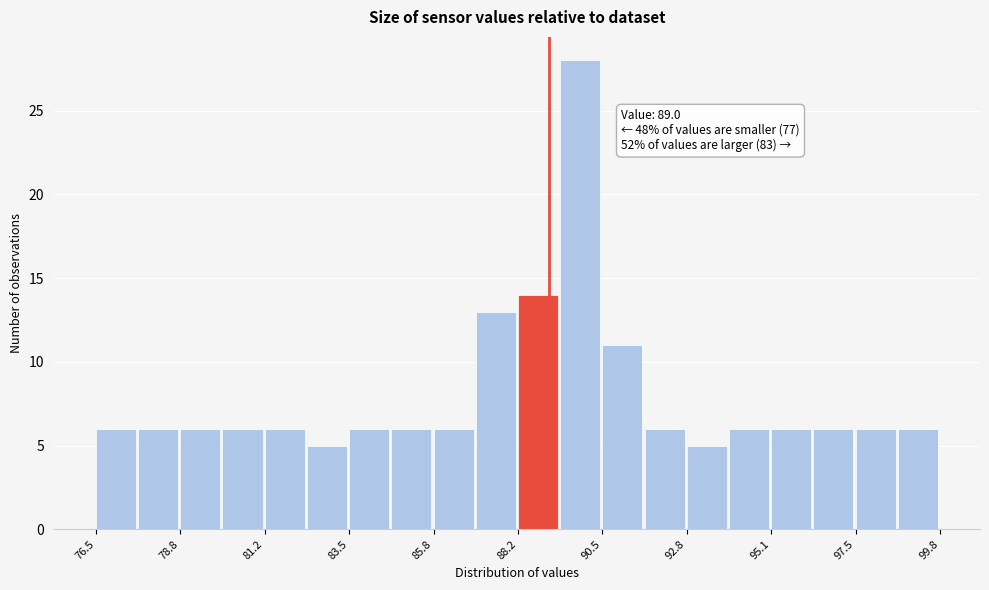

Around what value on the x-axis is the tallest bar? Give the approximate position of its centre, as read against the axis.

90.0